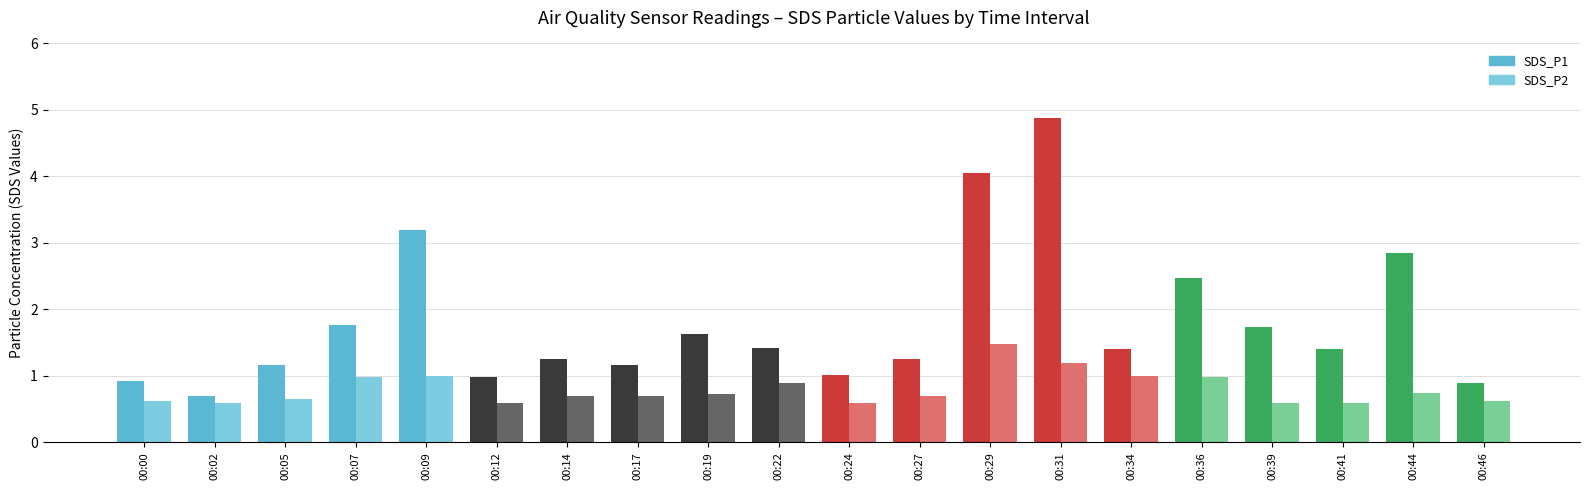

Is the value of SDS_P2 at 00:05 greater than the value of SDS_P1 at 00:39?

No